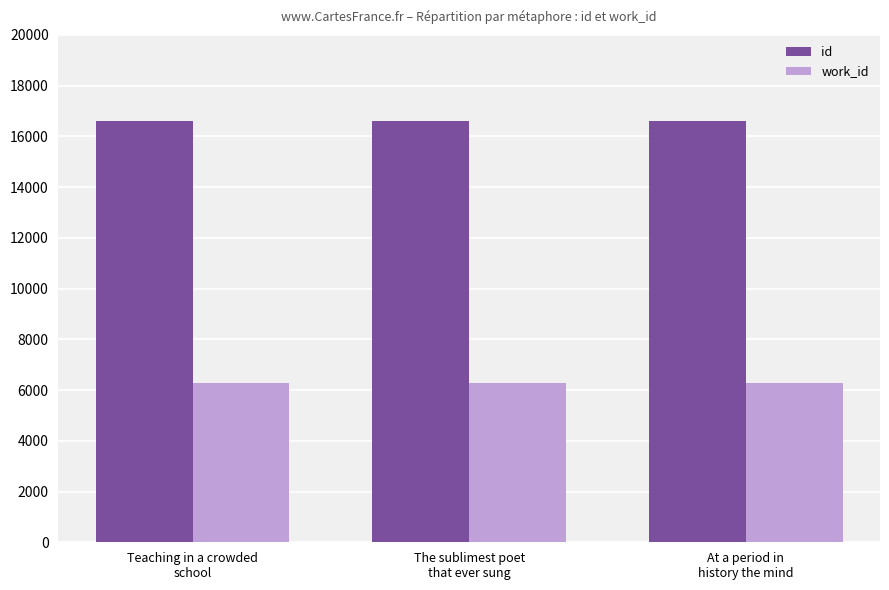

Which series has the largest total across all categories?

id